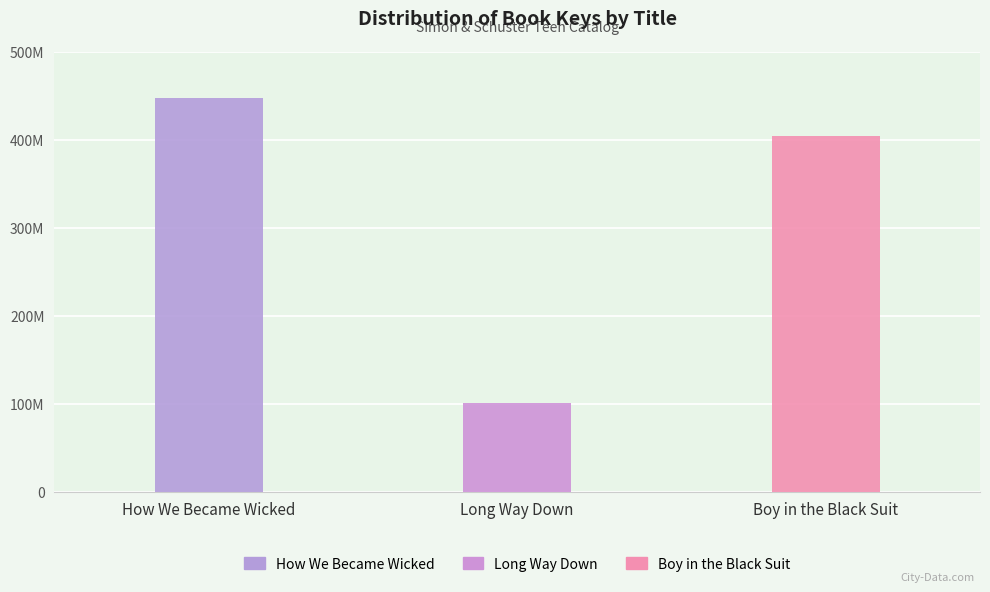

What position from the right is Long Way Down?

2